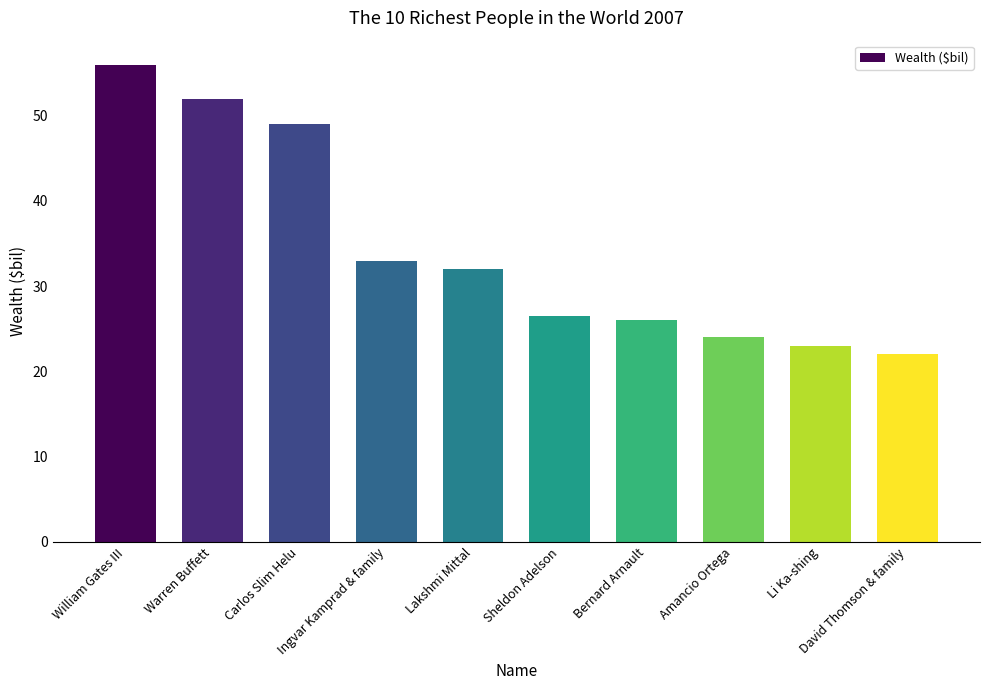

At which label does the data first exceed 32?

William Gates III